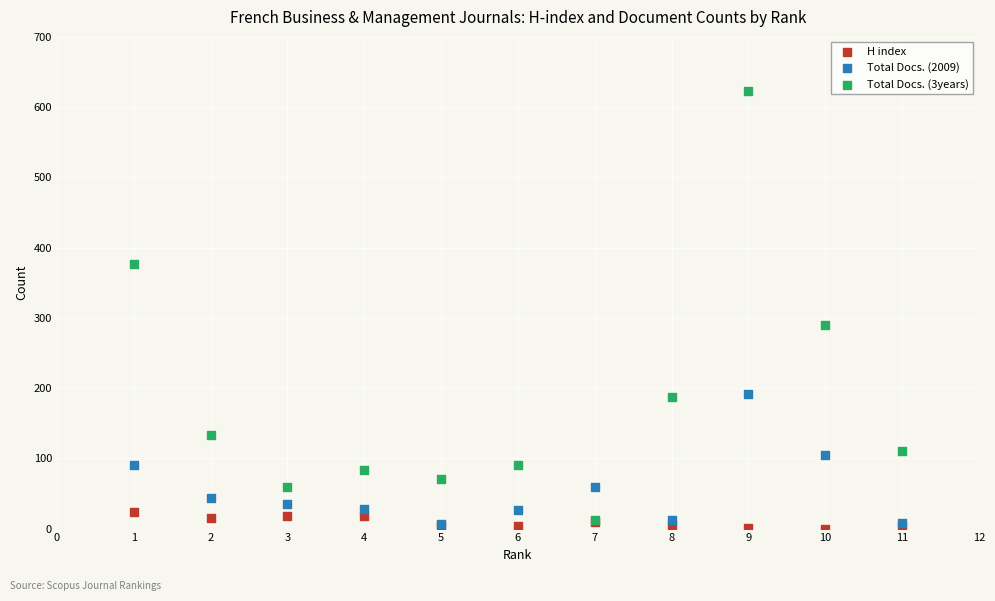

Which series contains the lowest Y value?

H index